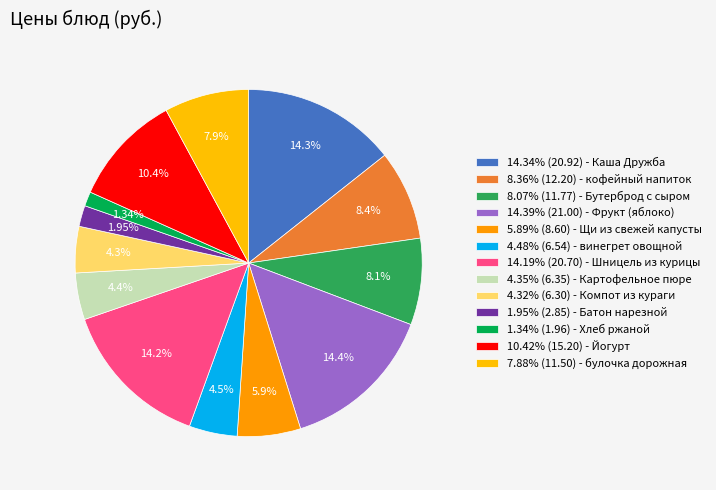

How many segments does this pie chart have?

13